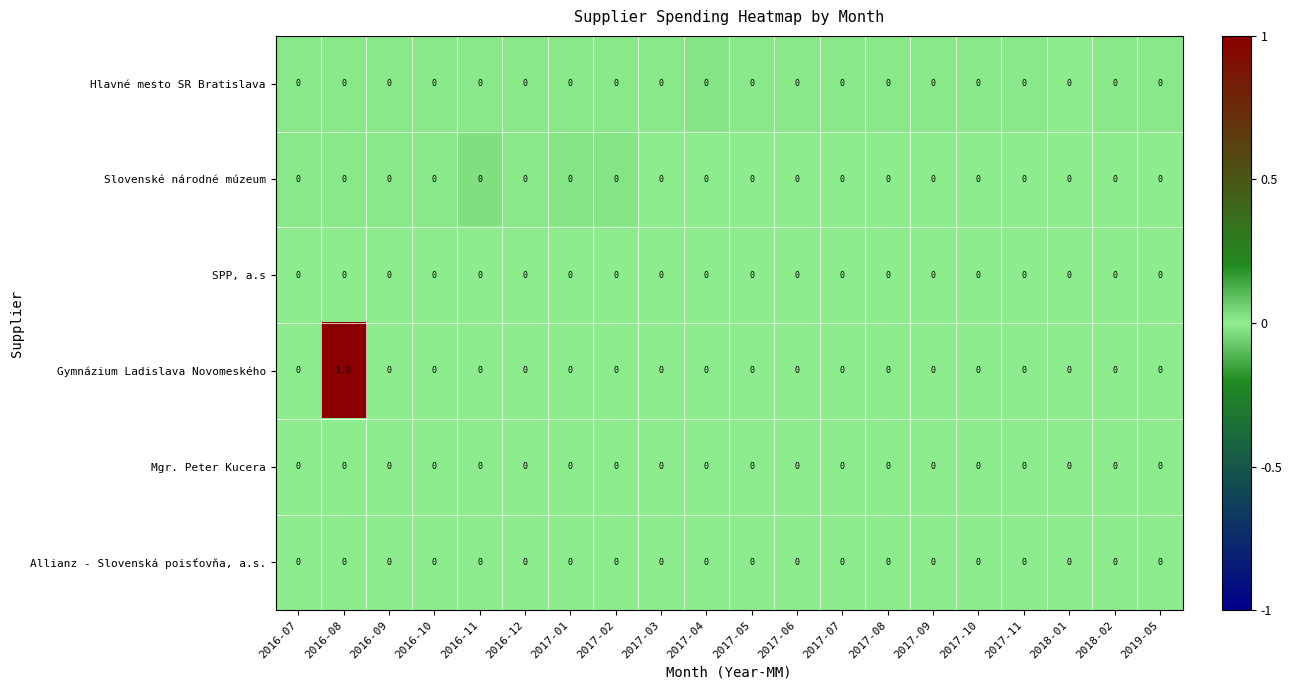

At which category is the sum across all series the highest?

2016-08